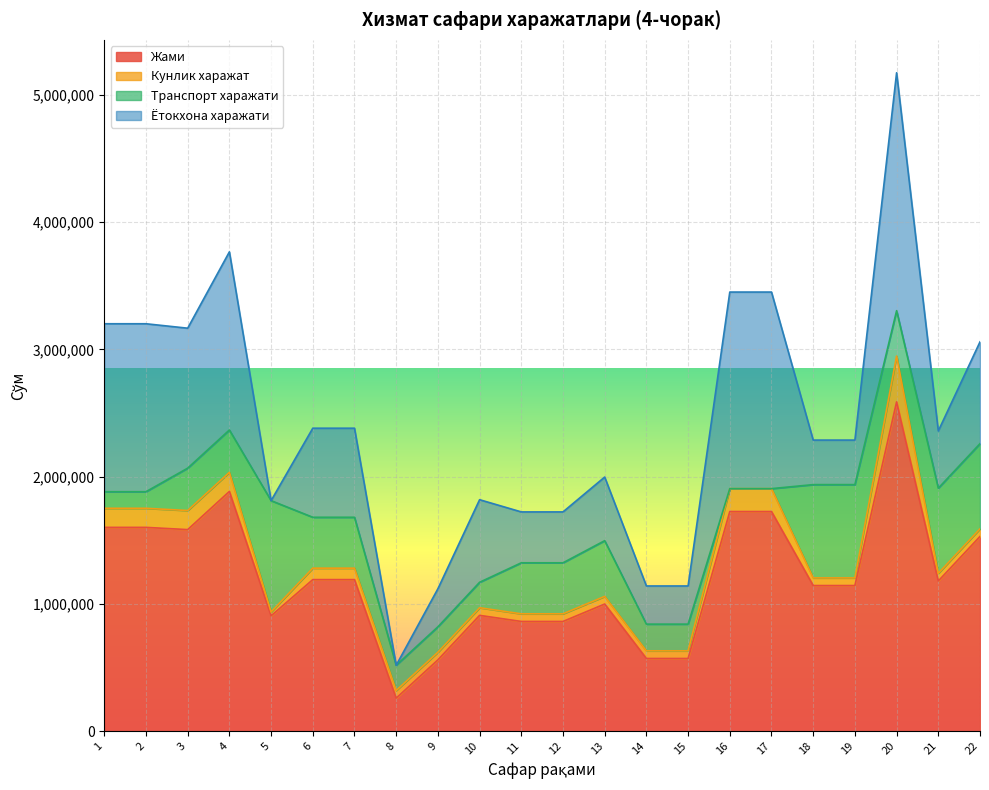

True or false: Жами has a value of 1179264 at 21.

True